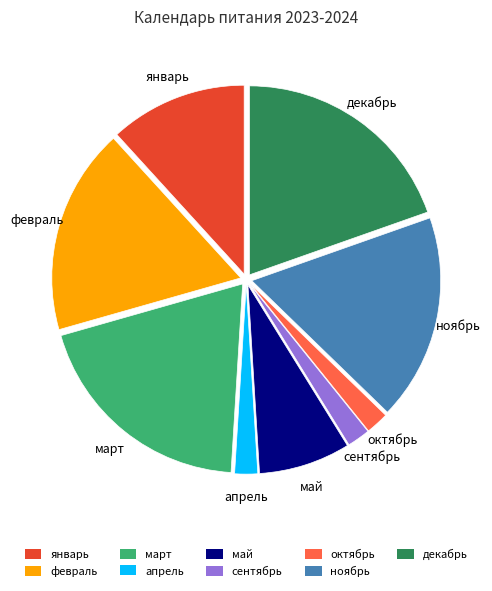

Is there any slice that represents more than half of the pie?

No